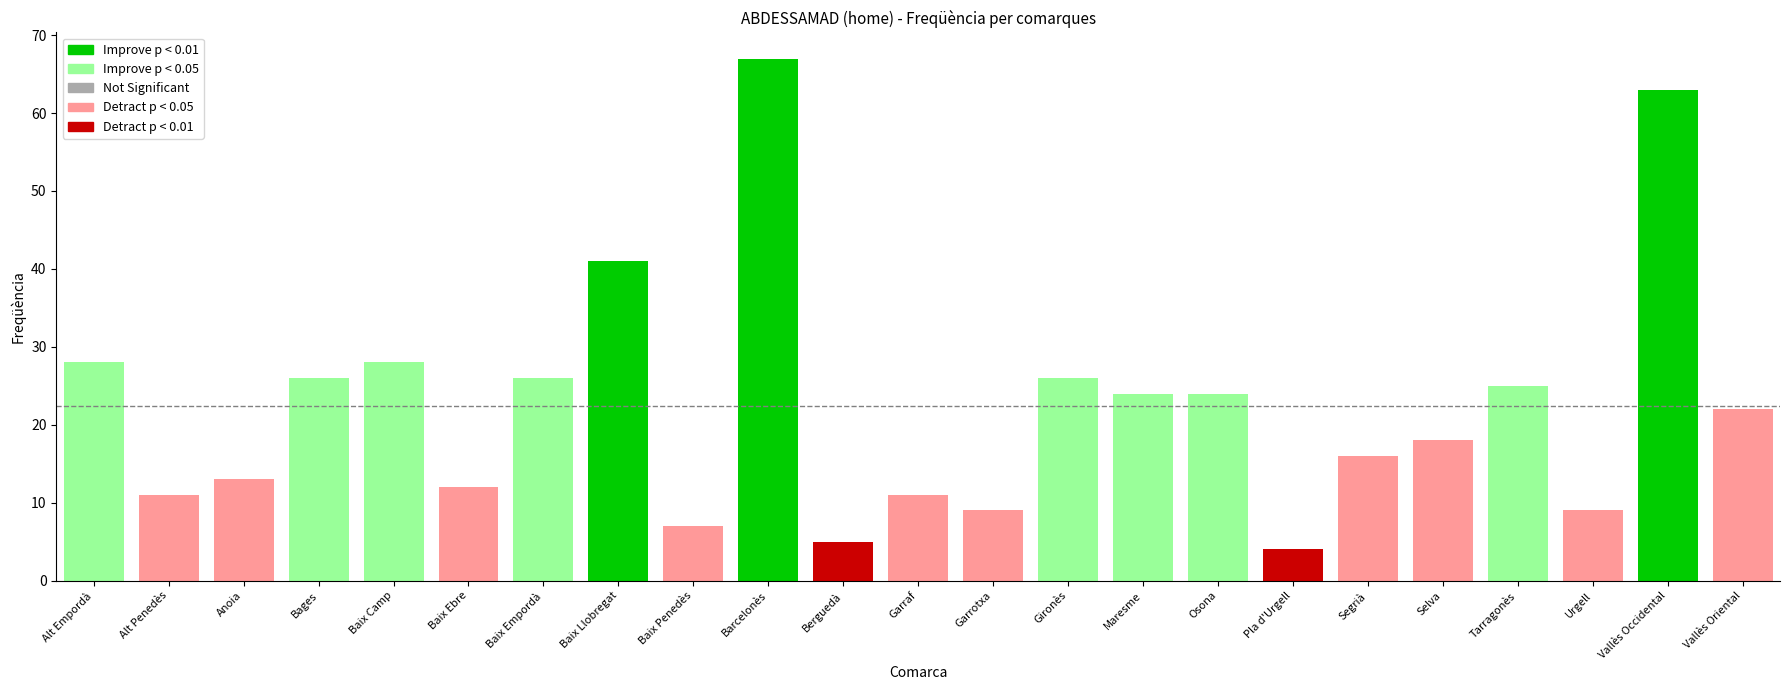

Rank the categories by value from lowest to highest.

Pla d'Urgell, Berguedà, Baix Penedès, Garrotxa, Urgell, Alt Penedès, Garraf, Baix Ebre, Anoia, Segrià, Selva, Vallès Oriental, Maresme, Osona, Tarragonès, Bages, Baix Empordà, Gironès, Alt Empordà, Baix Camp, Baix Llobregat, Vallès Occidental, Barcelonès